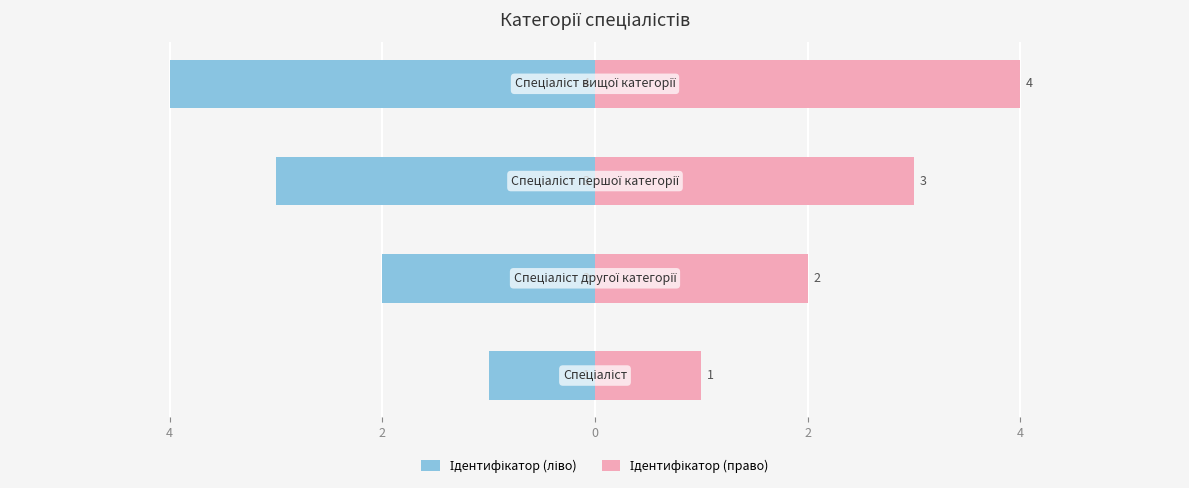

What are all the series names shown in the legend?

Ідентифікатор (ліво), Ідентифікатор (право)